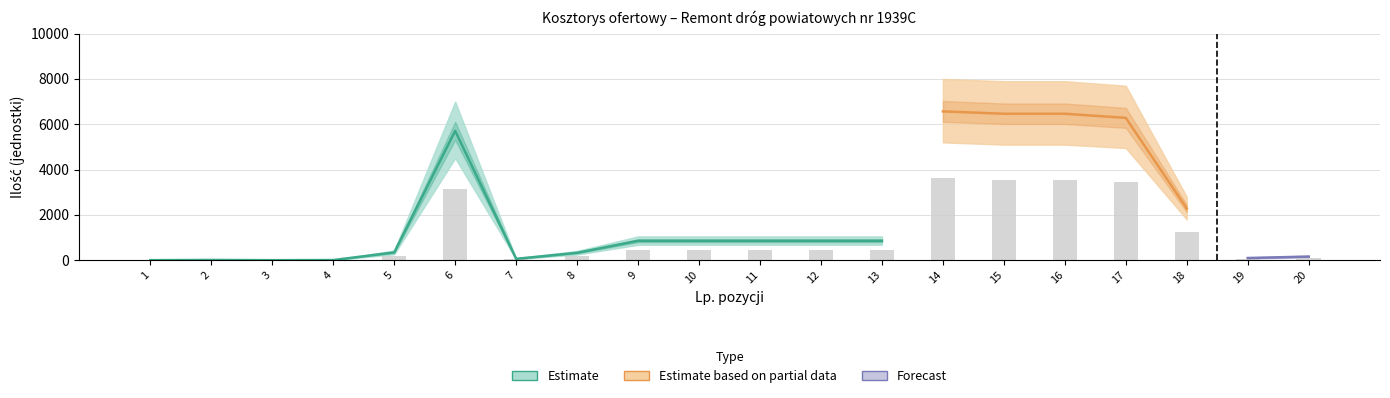

Reading right to left, extract all data points from this chart.

Ilość: 160.0	96.0	2284.0	6281.0	6464.0	6464.0	6567.0	857.0	857.0	857.0	857.0	857.0	326.0	60.0	5710.0	343.0	6.0	0.4	10.0	1.1
Ilość_upper: 200.0	120.0	2800.0	7700.0	7900.0	7900.0	8000.0	1050.0	1050.0	1050.0	1050.0	1050.0	410.0	80.0	7000.0	430.0	8.0	0.6	13.0	1.5
Ilość_lower: 125.0	75.0	1800.0	4950.0	5100.0	5100.0	5200.0	680.0	680.0	680.0	680.0	680.0	250.0	45.0	4500.0	260.0	4.0	0.3	7.0	0.8